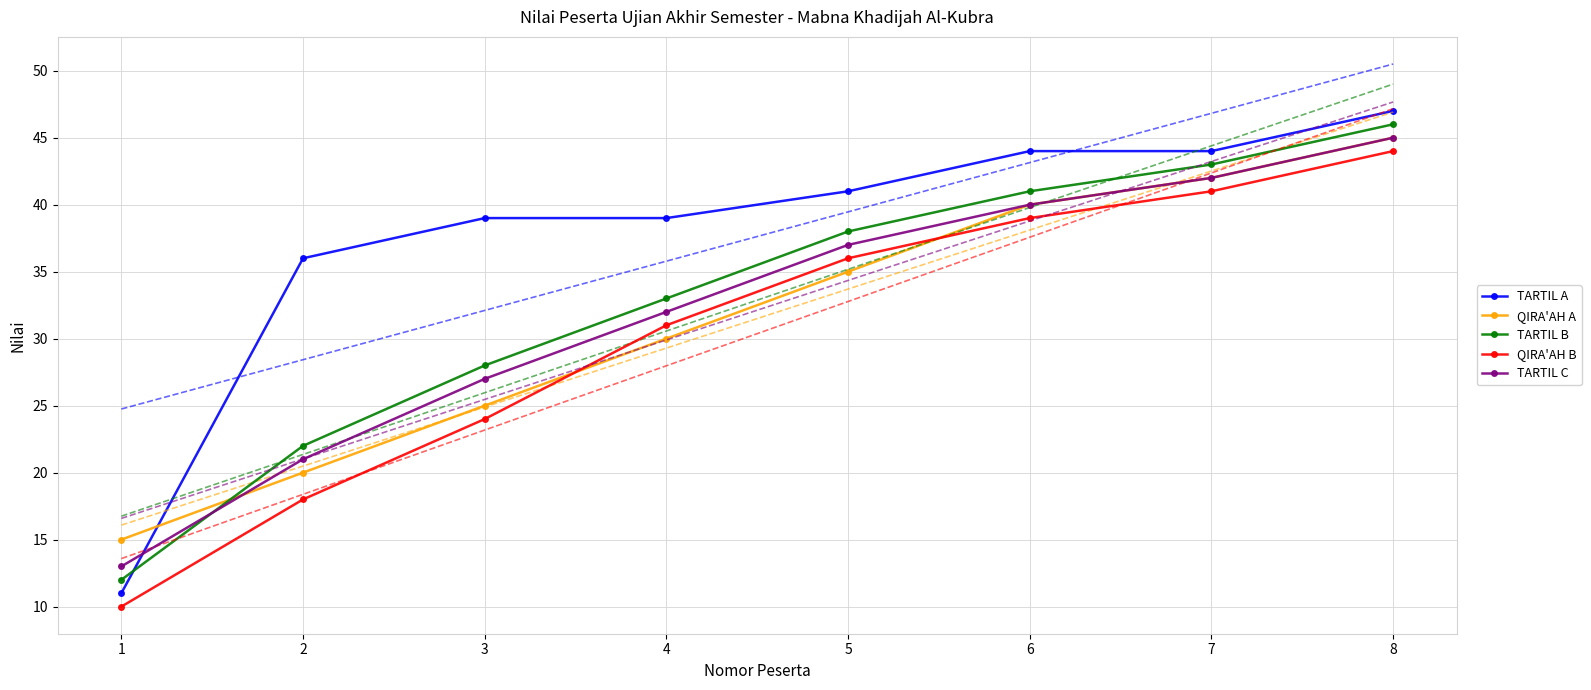

What is the difference between the second highest and minimum values in the TARTIL C series?

29